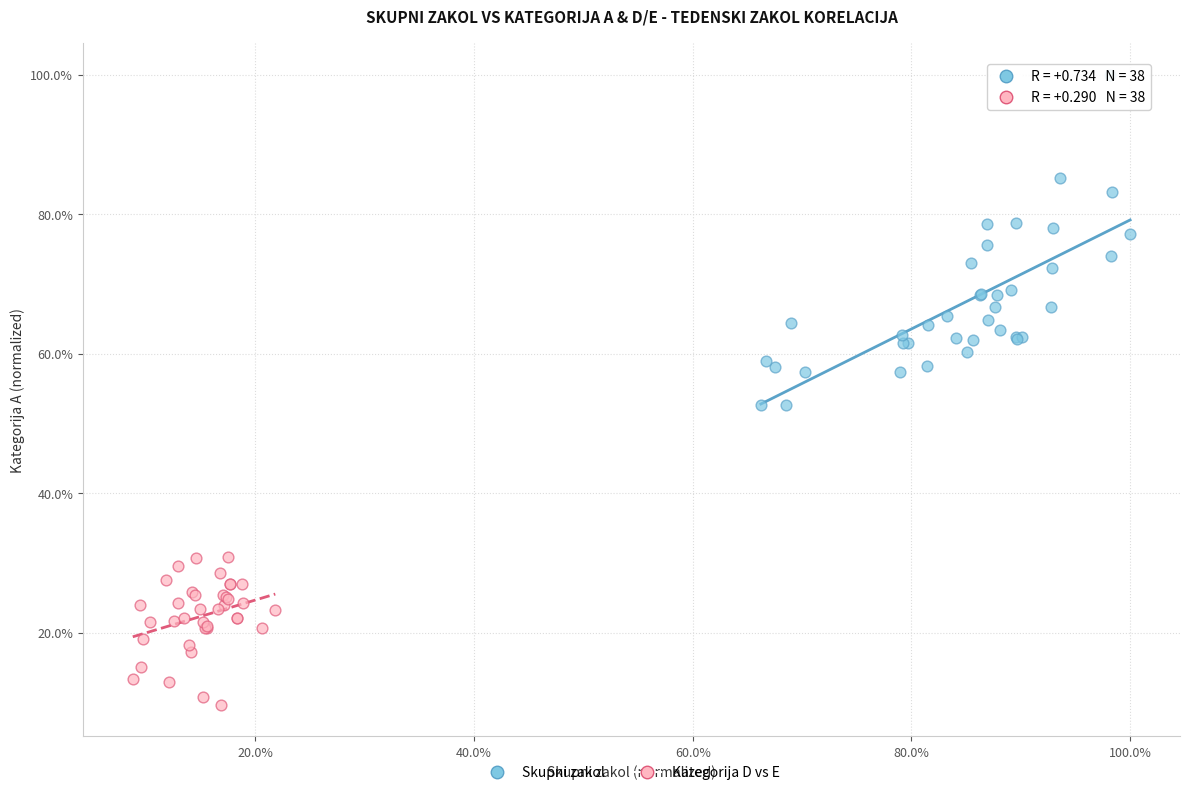

What are all the series names shown in the legend?

Skupni zakol, Kategorija D vs E